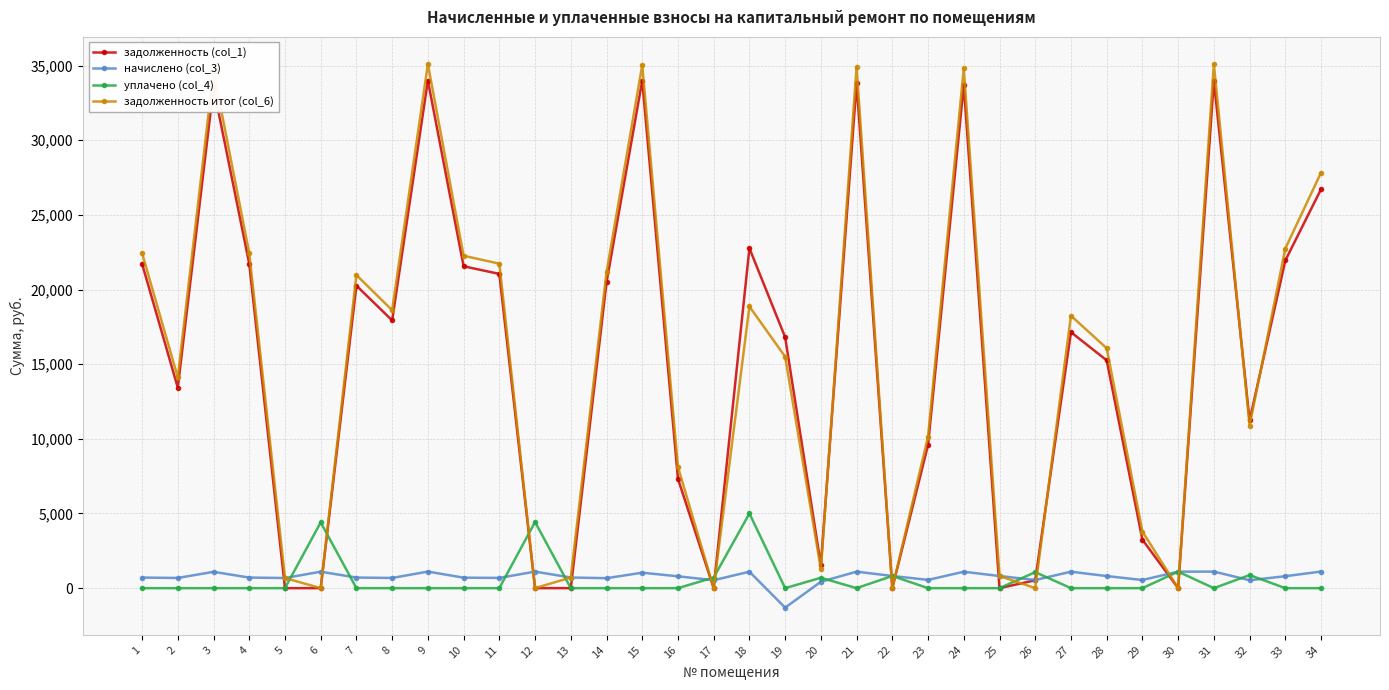

What value does the начислено (col_3) series have at 26?

546.8